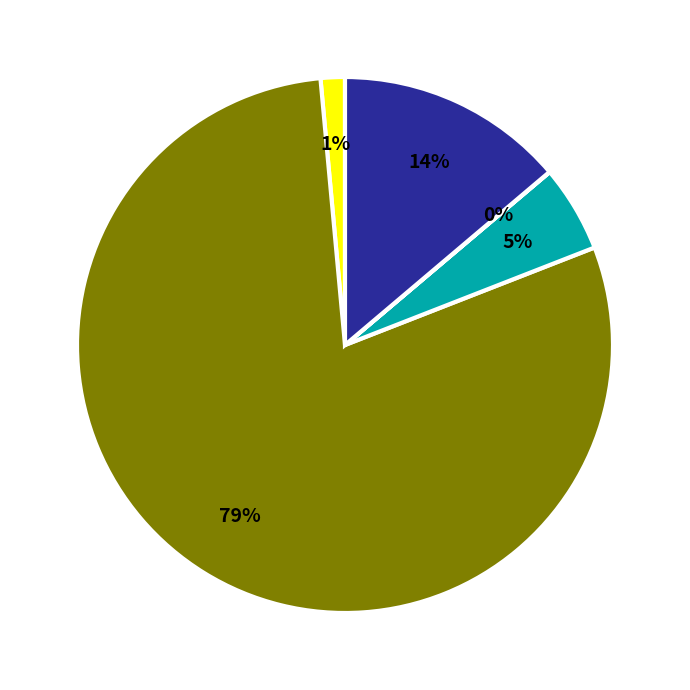

To the nearest percent, what is the average slice percentage?

20%